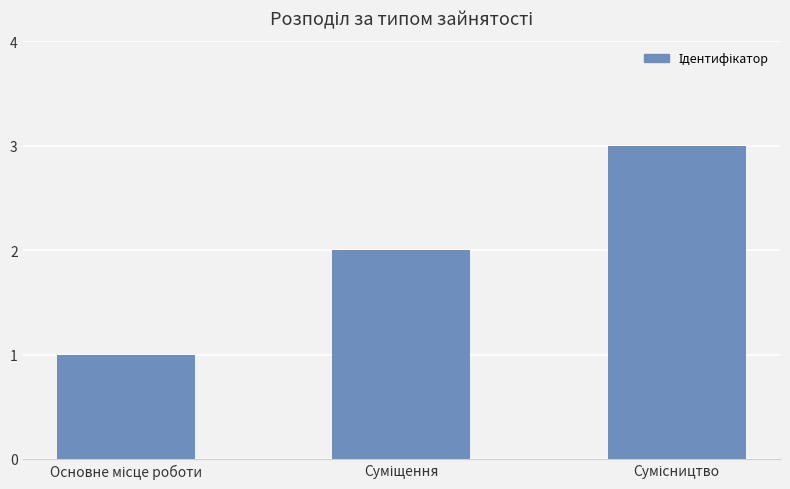

What is the maximum value shown in the chart?

3